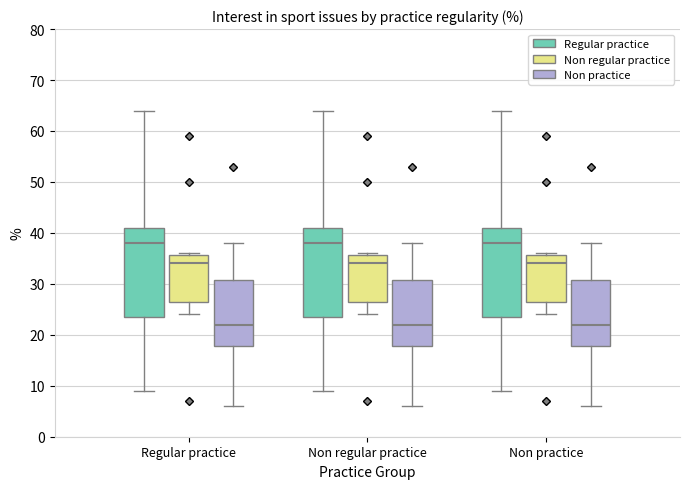

Where does the median line of the box for Non practice (Regular practice) sit on the y-axis? The values are not printed on the chart, so give them approximately, as read against the axis.

38